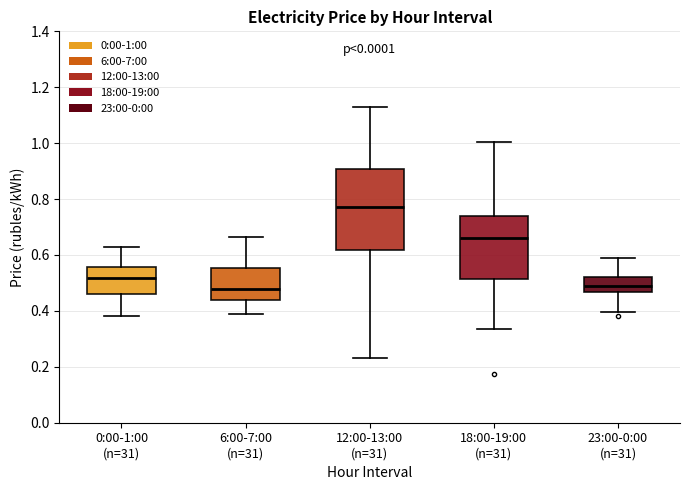

Where does the upper whisker of the box for 6:00-7:00 (n=31) end on the y-axis? The values are not printed on the chart, so give them approximately, as read against the axis.

0.66